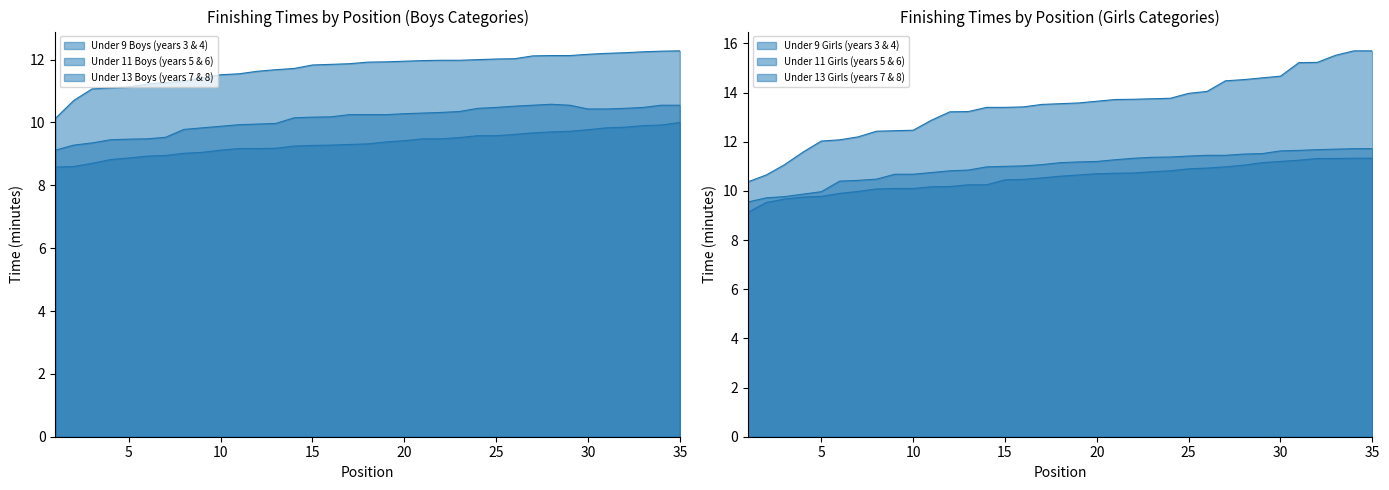

What is the value of the Under 13 Boys (years 7 & 8) point at the 2nd from the left?

10.7